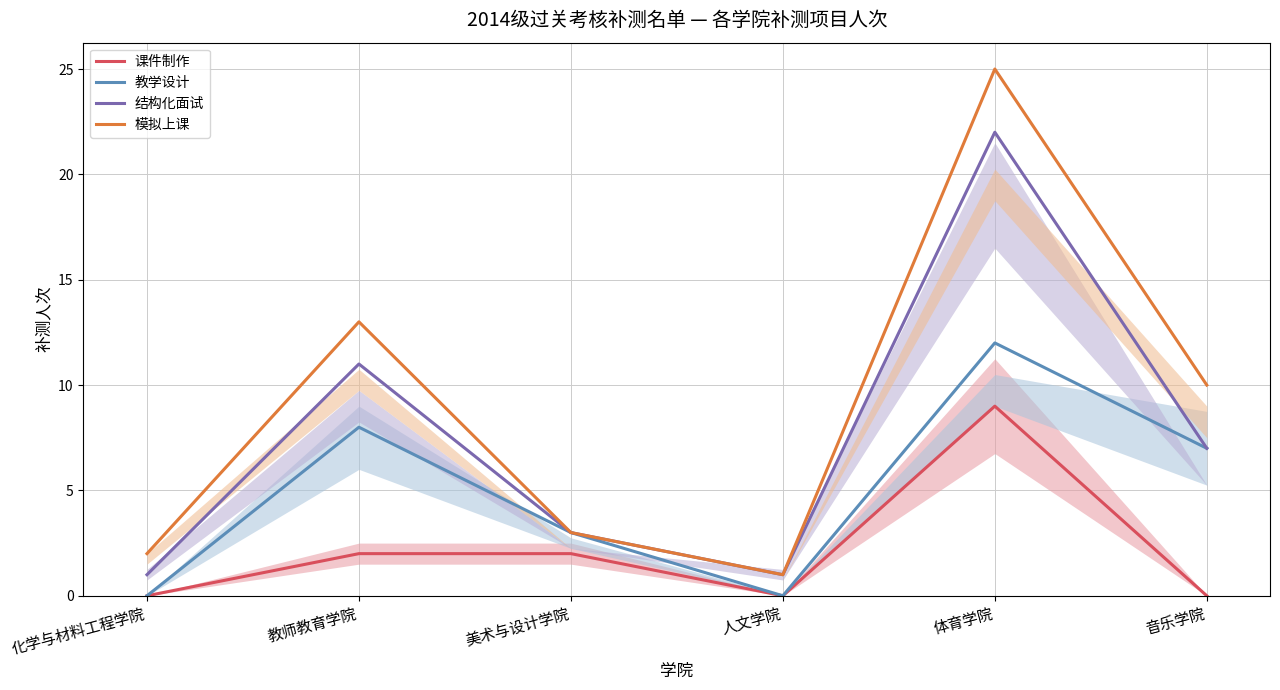

Reading left to right, list all the values displayed in this chart.

课件制作: 化学与材料工程学院=0	教师教育学院=2	美术与设计学院=2	人文学院=0	体育学院=9	音乐学院=0
教学设计: 化学与材料工程学院=0	教师教育学院=8	美术与设计学院=3	人文学院=0	体育学院=12	音乐学院=7
结构化面试: 化学与材料工程学院=1	教师教育学院=11	美术与设计学院=3	人文学院=1	体育学院=22	音乐学院=7
模拟上课: 化学与材料工程学院=2	教师教育学院=13	美术与设计学院=3	人文学院=1	体育学院=25	音乐学院=10